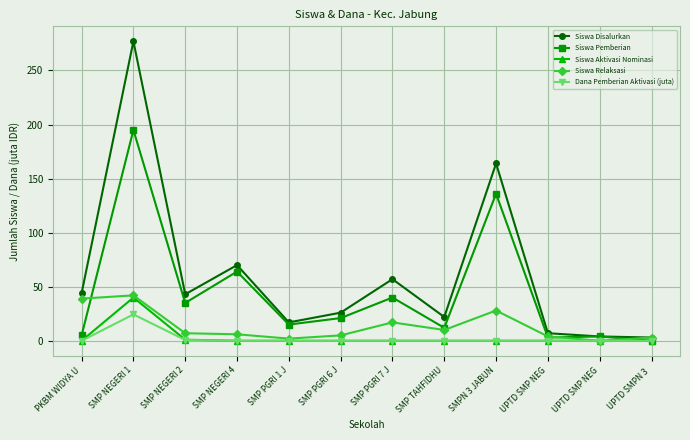

What are all the series names shown in the legend?

Siswa Disalurkan, Siswa Pemberian, Siswa Aktivasi Nominasi, Siswa Relaksasi, Dana Pemberian Aktivasi (juta)